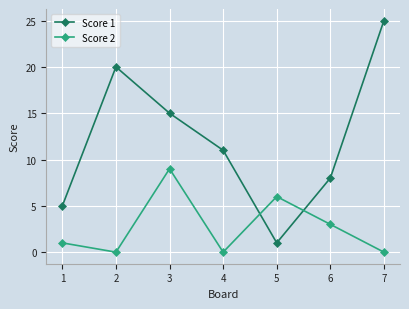

Which series has the widest spread of values?

Score 1